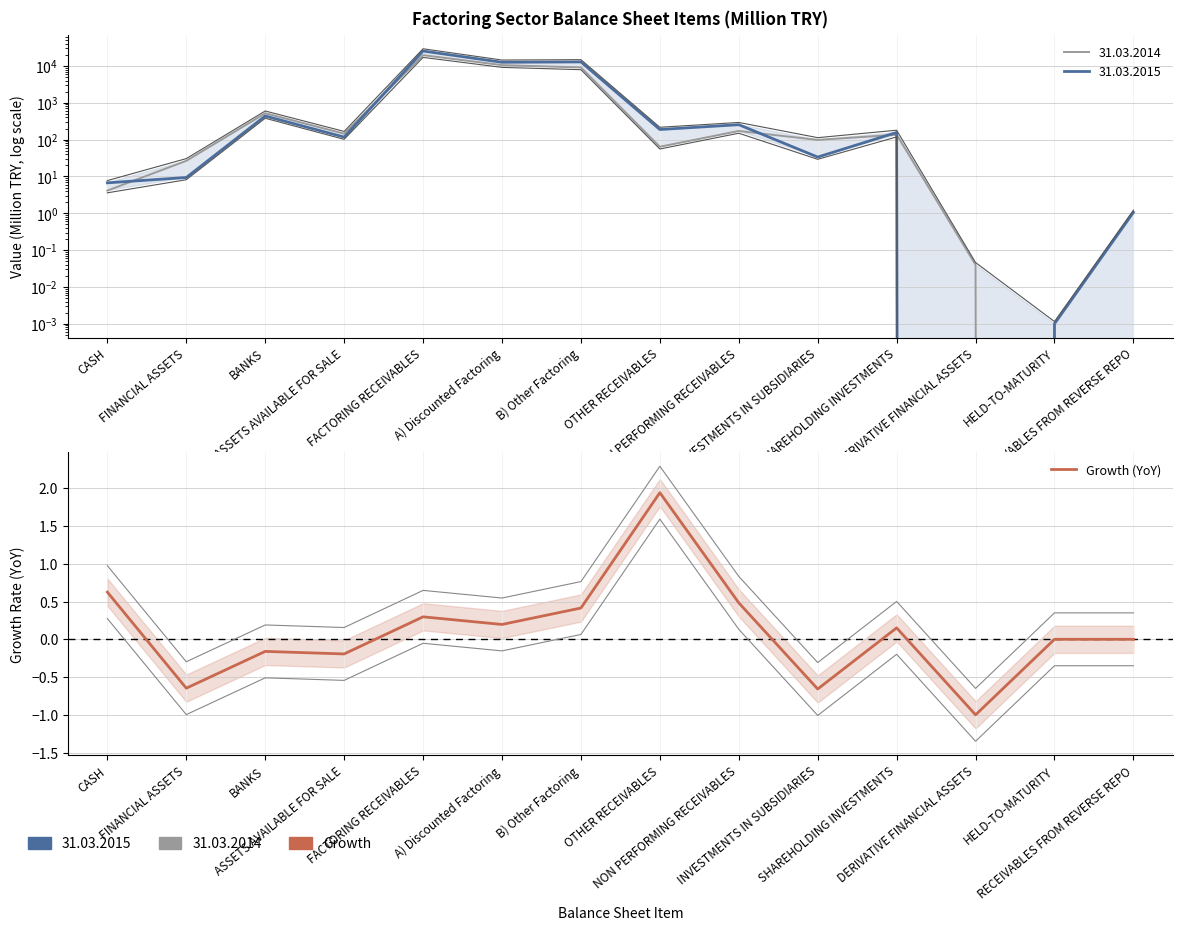

What is the label of the 5th point from the left?

FACTORING RECEIVABLES